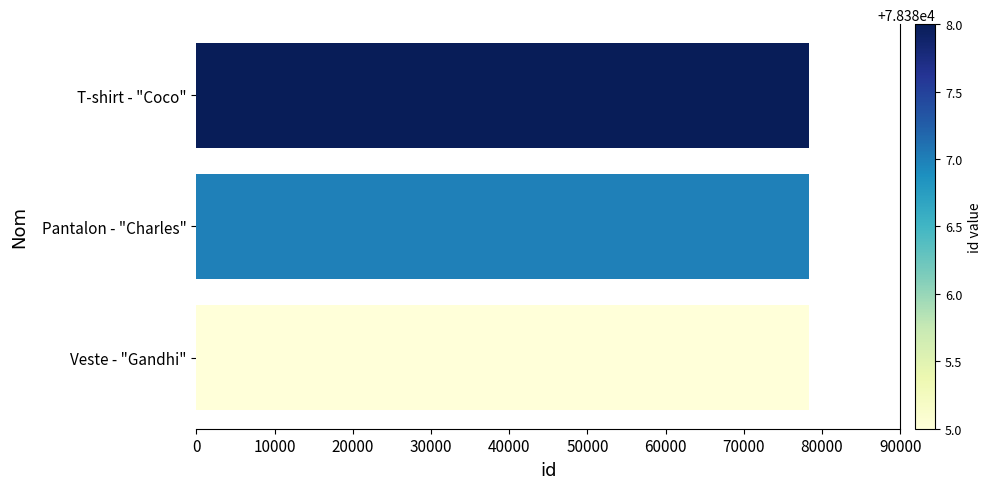

Count the values in the range 78385 to 78388.

3